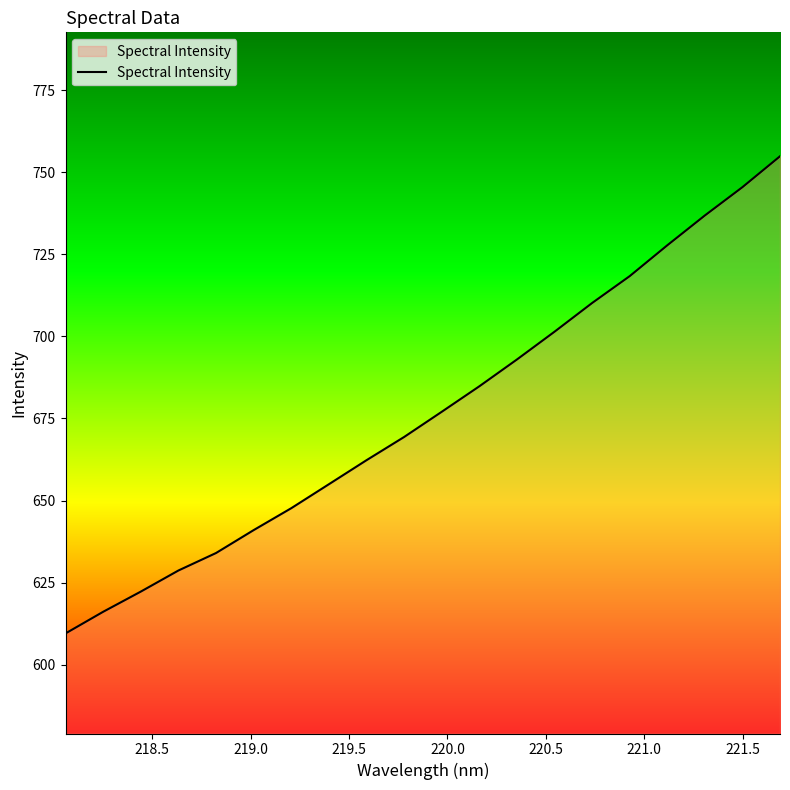

What is the greatest value displayed?

754.8